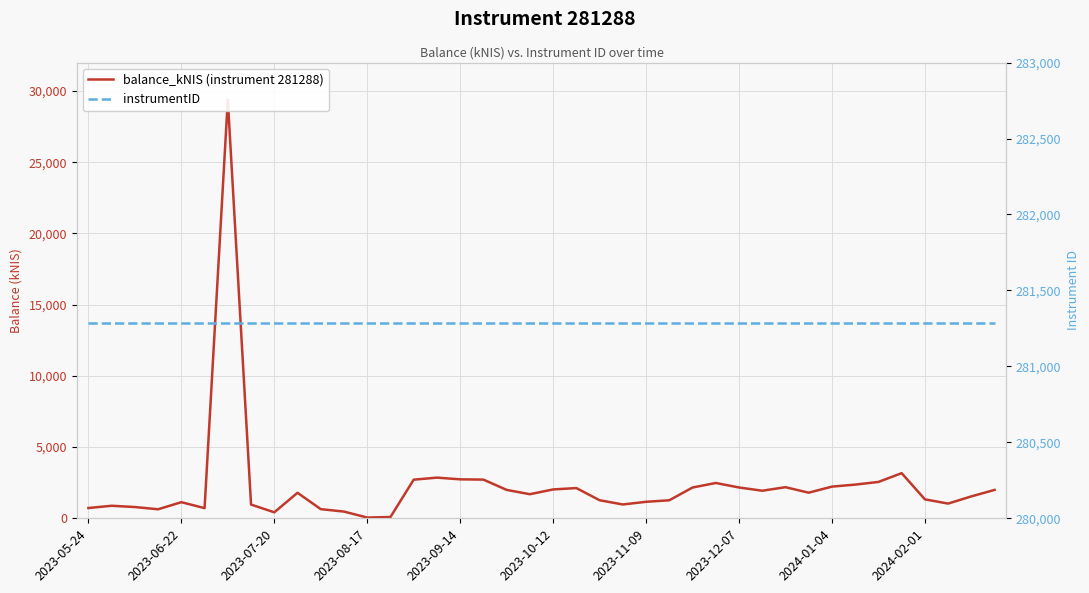

How many lines are shown in the chart?

2